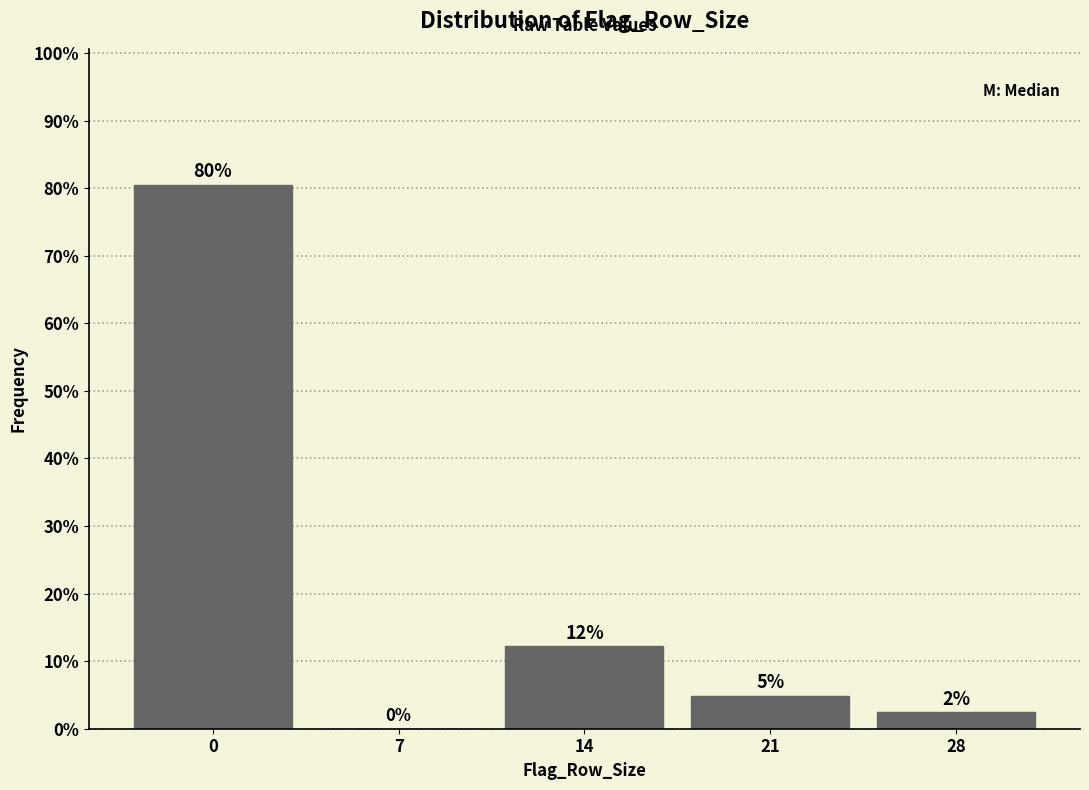

Are the bars horizontal?

No